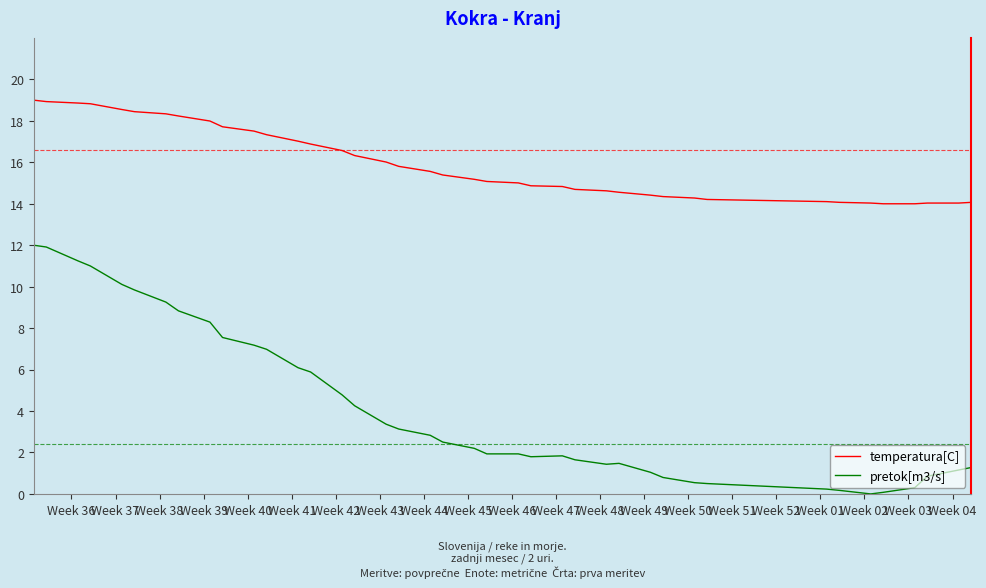

True or false: pretok[m3/s] and temperatura[C] intersect in this chart.

False